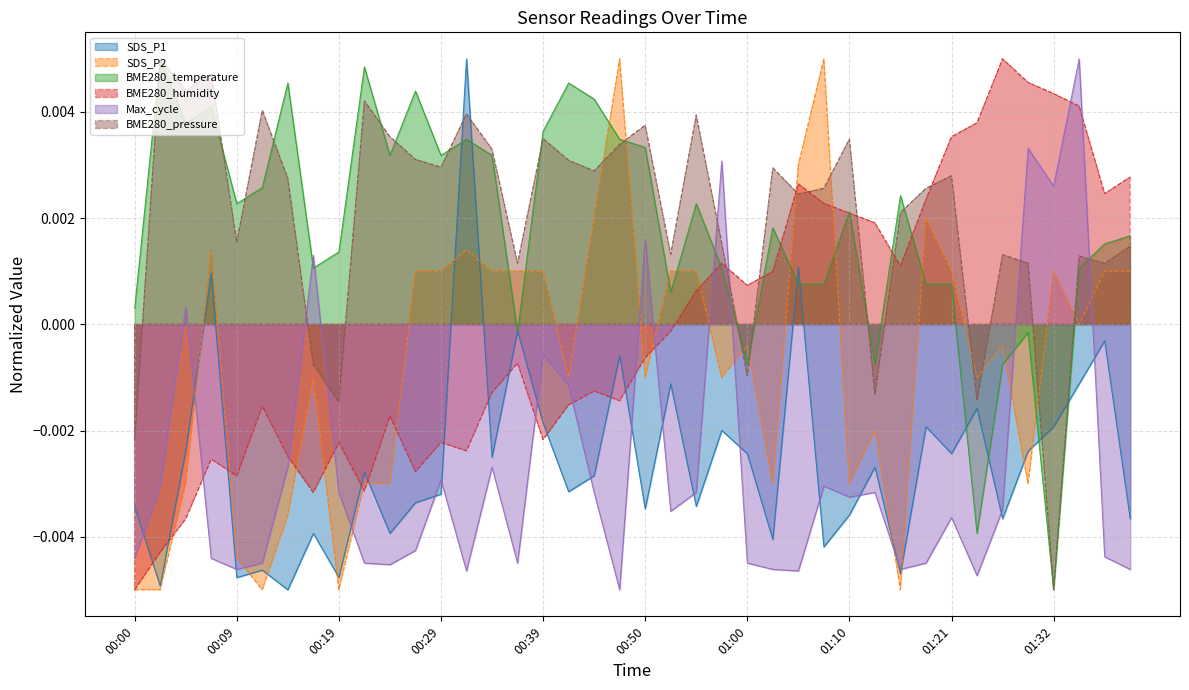

Which series has the largest total across all categories?

BME280_pressure